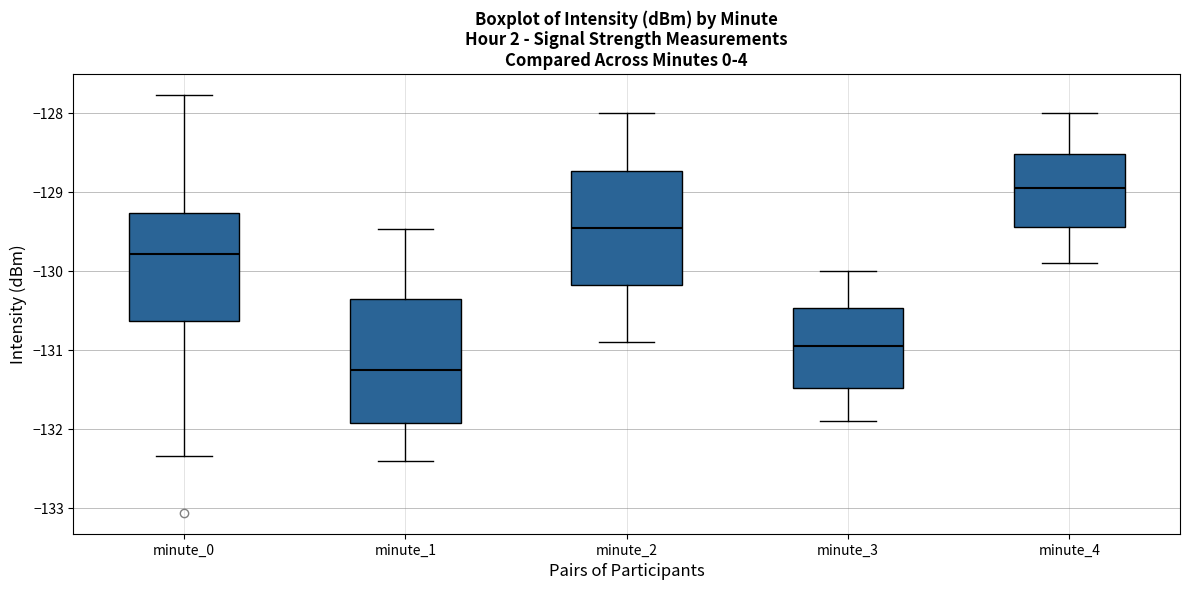

Where does the upper whisker of the box for minute_3 end on the y-axis? The values are not printed on the chart, so give them approximately, as read against the axis.

-130.0